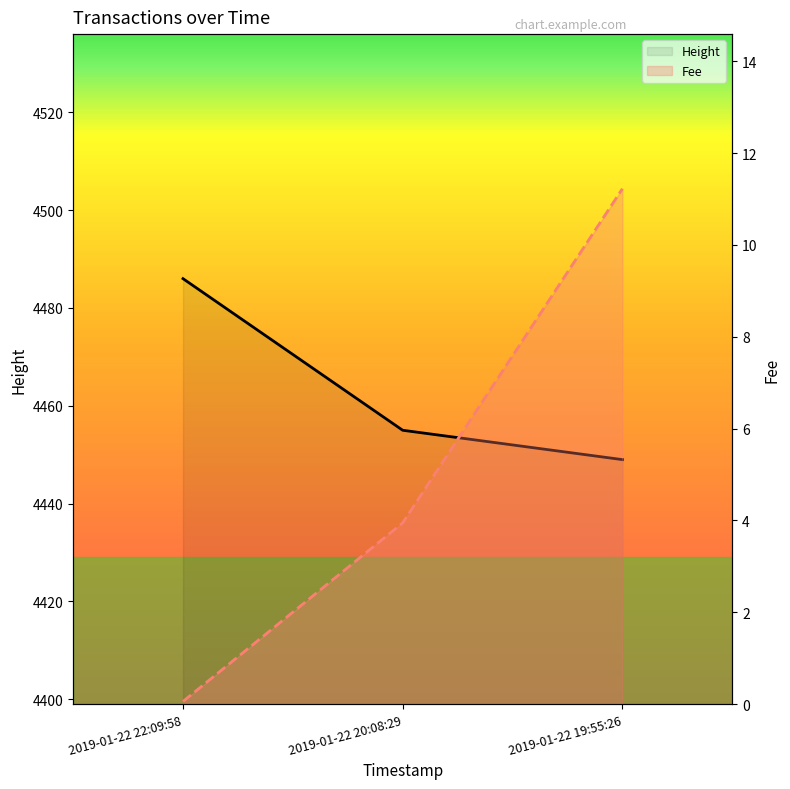

Which series changed the most between 2019-01-22 22:09:58 and 2019-01-22 20:08:29?

Height